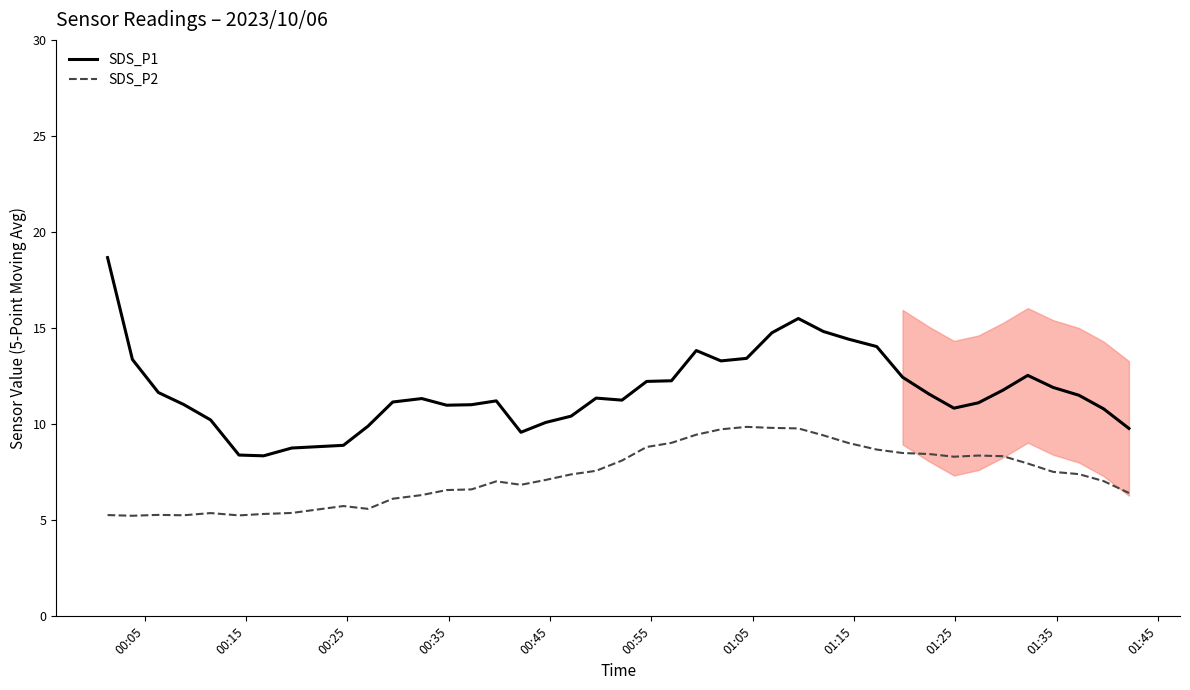

True or false: SDS_P1 and SDS_P2 intersect in this chart.

False